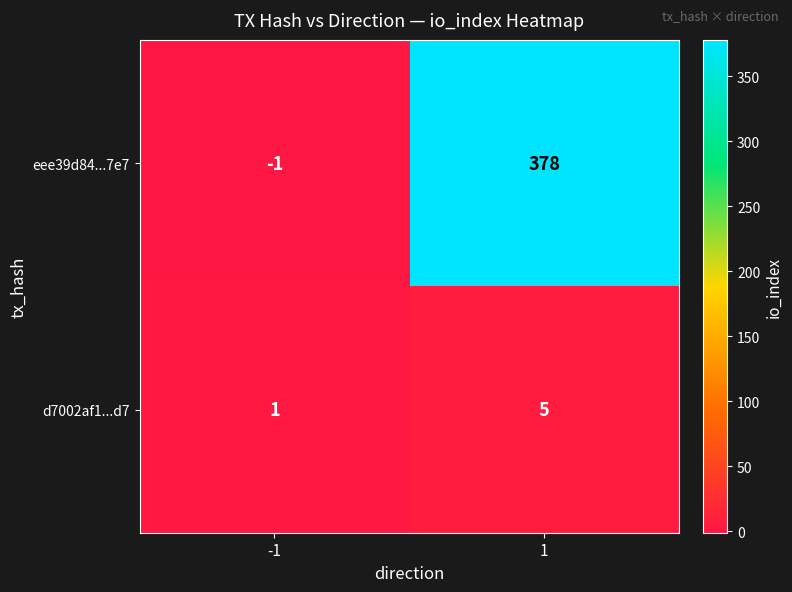

Reading right to left, transcribe all the data shown in this chart.

eee39d84...7e7: 1=378	-1=-1
d7002af1...d7: 1=5	-1=1